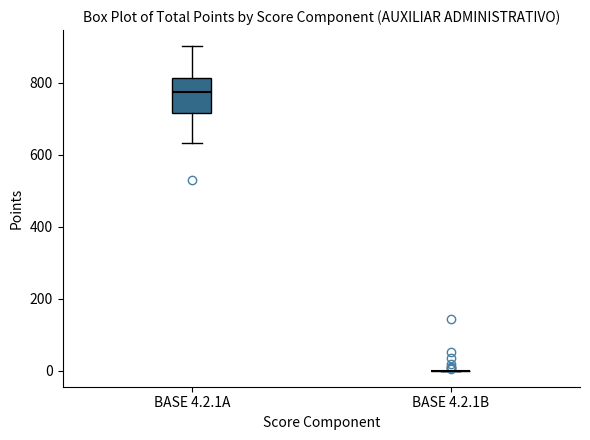

Reading left to right, read every box against the y-axis: the position of its median line, the range the box covers, and the ends of its whiskers. The values are not printed on the chart, so give them approximately, as read against the axis.

BASE 4.2.1A: median 780, box 720 to 820, whiskers 640 to 900
BASE 4.2.1B: box collapsed to a line at 0, whiskers 0 to 0